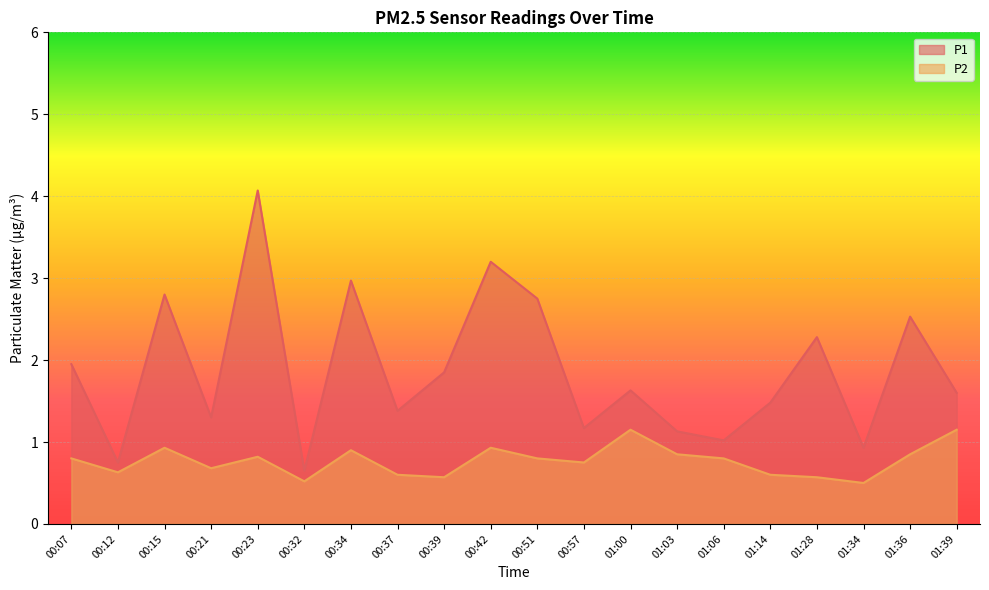

What are all the series names shown in the legend?

P1, P2